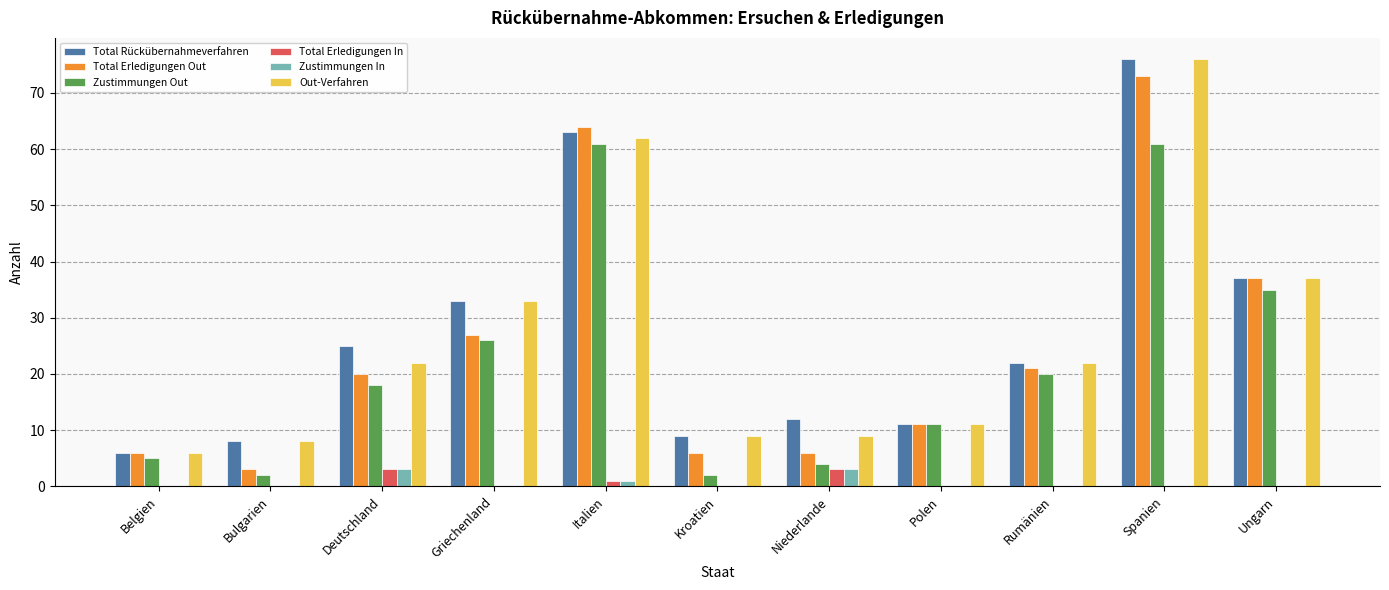

Is the value of Zustimmungen Out at Rumänien greater than the value of Zustimmungen In at Deutschland?

Yes